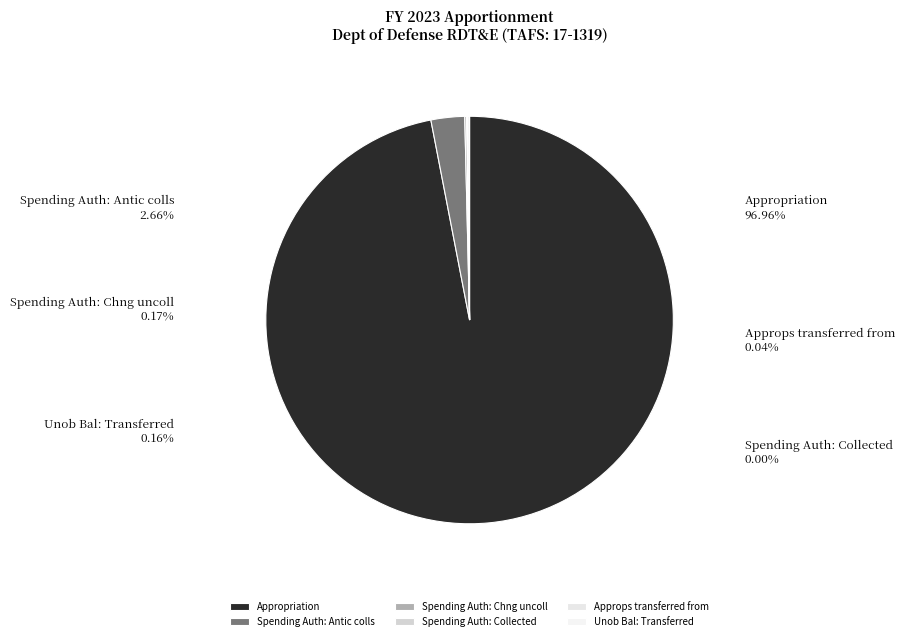

What is the majority slice?

Appropriation